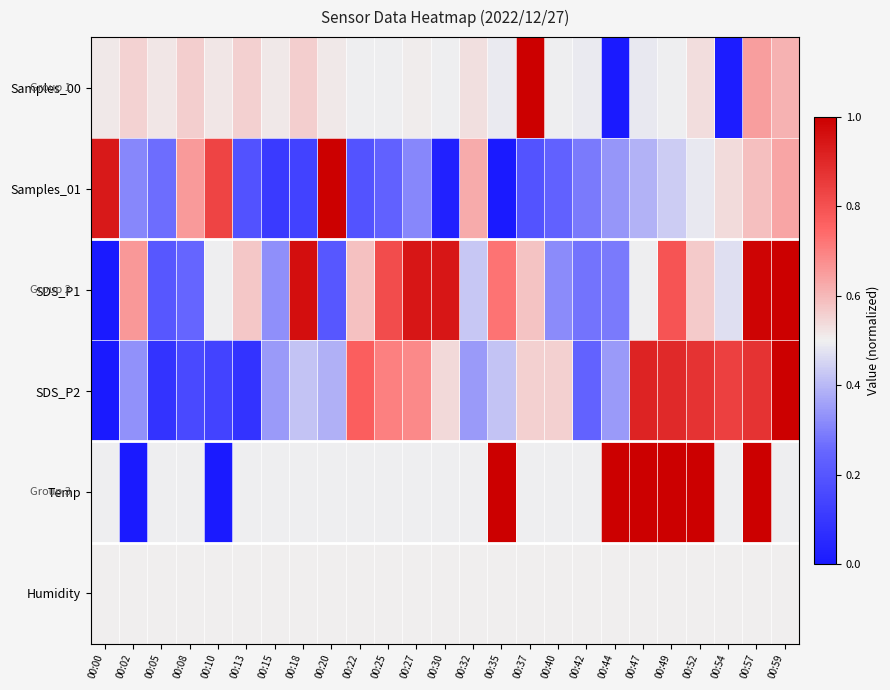

Reading left to right, what are all the values shown in this chart?

Samples_00: 00:00=0.5	00:02=0.6	00:05=0.5	00:08=0.6	00:10=0.5	00:13=0.6	00:15=0.5	00:18=0.6	00:20=0.5	00:22=0.5	00:25=0.5	00:27=0.5	00:30=0.5	00:32=0.5	00:35=0.5	00:37=1.0	00:40=0.5	00:42=0.5	00:44=0.0	00:47=0.5	00:49=0.5	00:52=0.5	00:54=0.0	00:57=0.6	00:59=0.6
Samples_01: 00:00=0.9	00:02=0.3	00:05=0.3	00:08=0.7	00:10=0.8	00:13=0.2	00:15=0.1	00:18=0.1	00:20=1.0	00:22=0.2	00:25=0.2	00:27=0.3	00:30=0.0	00:32=0.6	00:35=0.0	00:37=0.2	00:40=0.2	00:42=0.3	00:44=0.3	00:47=0.4	00:49=0.4	00:52=0.5	00:54=0.5	00:57=0.6	00:59=0.6
SDS_P1: 00:00=0.0	00:02=0.7	00:05=0.2	00:08=0.2	00:10=0.5	00:13=0.6	00:15=0.3	00:18=1.0	00:20=0.2	00:22=0.6	00:25=0.8	00:27=0.9	00:30=0.9	00:32=0.4	00:35=0.7	00:37=0.6	00:40=0.3	00:42=0.3	00:44=0.3	00:47=0.5	00:49=0.8	00:52=0.6	00:54=0.5	00:57=1.0	00:59=1.0
SDS_P2: 00:00=0.0	00:02=0.3	00:05=0.1	00:08=0.2	00:10=0.1	00:13=0.1	00:15=0.3	00:18=0.4	00:20=0.4	00:22=0.8	00:25=0.7	00:27=0.7	00:30=0.5	00:32=0.3	00:35=0.4	00:37=0.6	00:40=0.6	00:42=0.2	00:44=0.3	00:47=0.9	00:49=0.9	00:52=0.9	00:54=0.8	00:57=0.9	00:59=1.0
Temp: 00:00=0.5	00:02=0.0	00:05=0.5	00:08=0.5	00:10=0.0	00:13=0.5	00:15=0.5	00:18=0.5	00:20=0.5	00:22=0.5	00:25=0.5	00:27=0.5	00:30=0.5	00:32=0.5	00:35=1.0	00:37=0.5	00:40=0.5	00:42=0.5	00:44=1.0	00:47=1.0	00:49=1.0	00:52=1.0	00:54=0.5	00:57=1.0	00:59=0.5
Humidity: 00:00=0.5	00:02=0.5	00:05=0.5	00:08=0.5	00:10=0.5	00:13=0.5	00:15=0.5	00:18=0.5	00:20=0.5	00:22=0.5	00:25=0.5	00:27=0.5	00:30=0.5	00:32=0.5	00:35=0.5	00:37=0.5	00:40=0.5	00:42=0.5	00:44=0.5	00:47=0.5	00:49=0.5	00:52=0.5	00:54=0.5	00:57=0.5	00:59=0.5